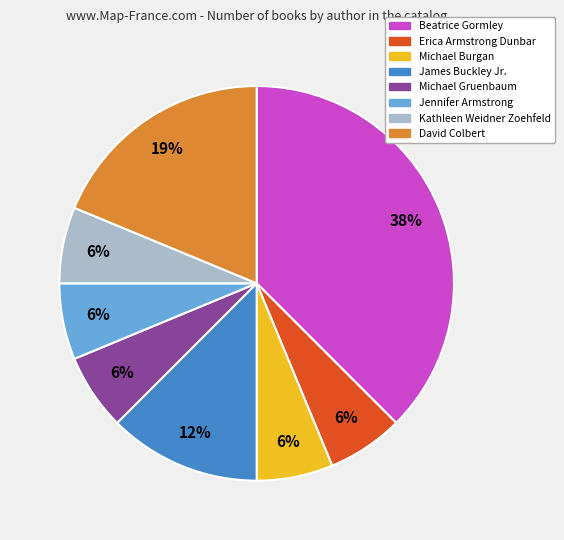

What is the largest slice in the pie chart?

Beatrice Gormley